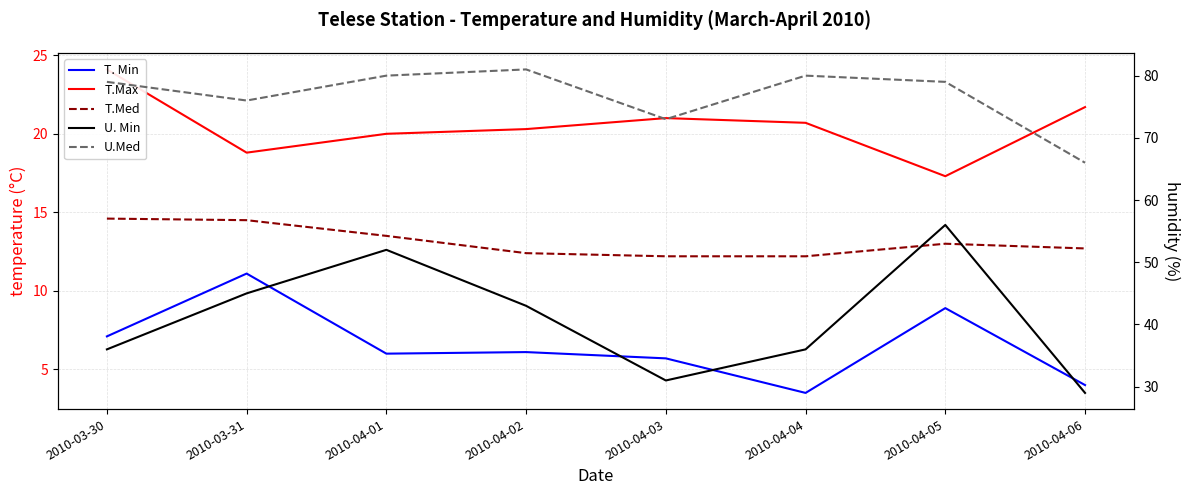

What are all the series names shown in the legend?

T. Min, T.Max, T.Med, U. Min, U.Med